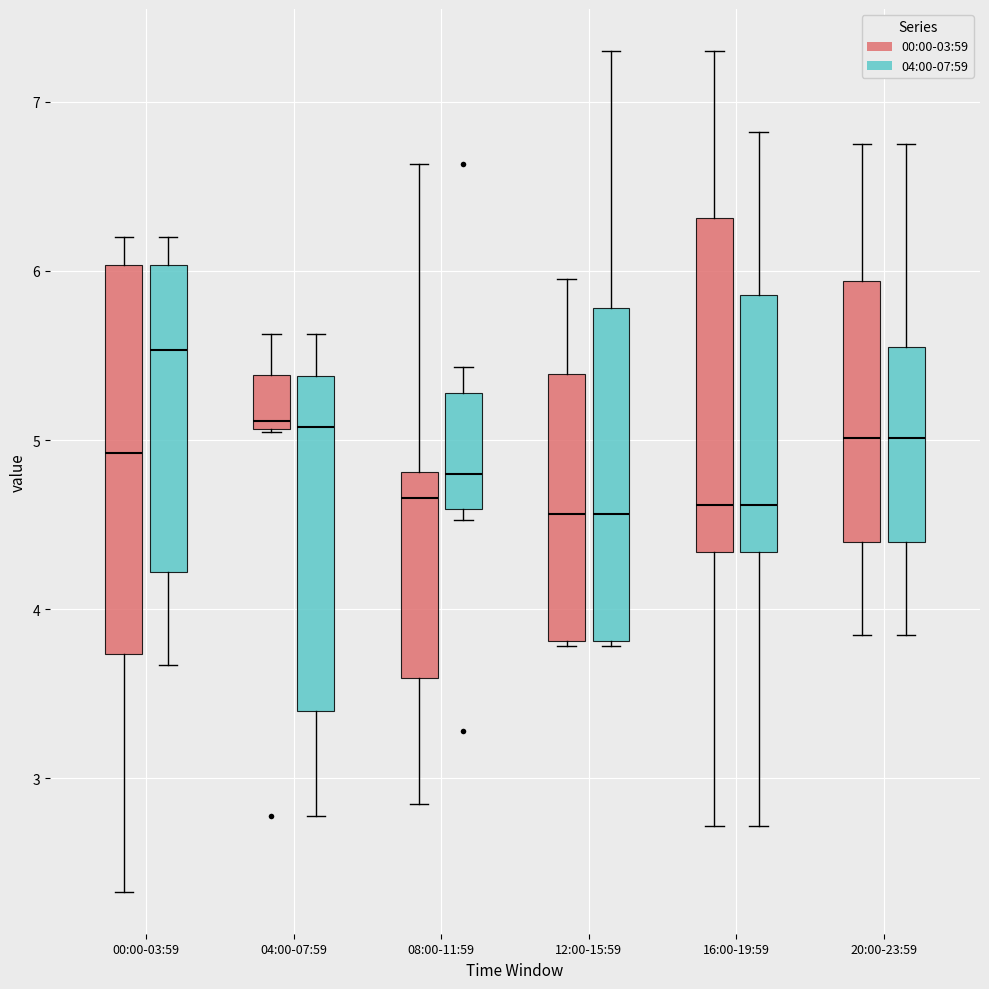

Reading left to right, read every box against the y-axis: the position of its median line, the range the box covers, and the ends of its whiskers. The values are not printed on the chart, so give them approximately, as read against the axis.

00:00-03:59 (00:00-03:59): median 4.9, box 3.7 to 6.0, whiskers 2.3 to 6.2
00:00-03:59 (04:00-07:59): median 5.5, box 4.2 to 6.0, whiskers 3.7 to 6.2
04:00-07:59 (00:00-03:59): median 5.1 (just above the box's lower edge), box 5.1 to 5.4, whiskers 5.1 to 5.6
04:00-07:59 (04:00-07:59): median 5.1, box 3.4 to 5.4, whiskers 2.8 to 5.6
08:00-11:59 (00:00-03:59): median 4.7, box 3.6 to 4.8, whiskers 2.9 to 6.6
08:00-11:59 (04:00-07:59): median 4.8, box 4.6 to 5.3, whiskers 4.5 to 5.4
12:00-15:59 (00:00-03:59): median 4.6, box 3.8 to 5.4, whiskers 3.8 (just below the box's lower edge) to 6.0
12:00-15:59 (04:00-07:59): median 4.6, box 3.8 to 5.8, whiskers 3.8 (just below the box's lower edge) to 7.3
16:00-19:59 (00:00-03:59): median 4.6, box 4.3 to 6.3, whiskers 2.7 to 7.3
16:00-19:59 (04:00-07:59): median 4.6, box 4.3 to 5.9, whiskers 2.7 to 6.8
20:00-23:59 (00:00-03:59): median 5.0, box 4.4 to 5.9, whiskers 3.9 to 6.8
20:00-23:59 (04:00-07:59): median 5.0, box 4.4 to 5.6, whiskers 3.9 to 6.8